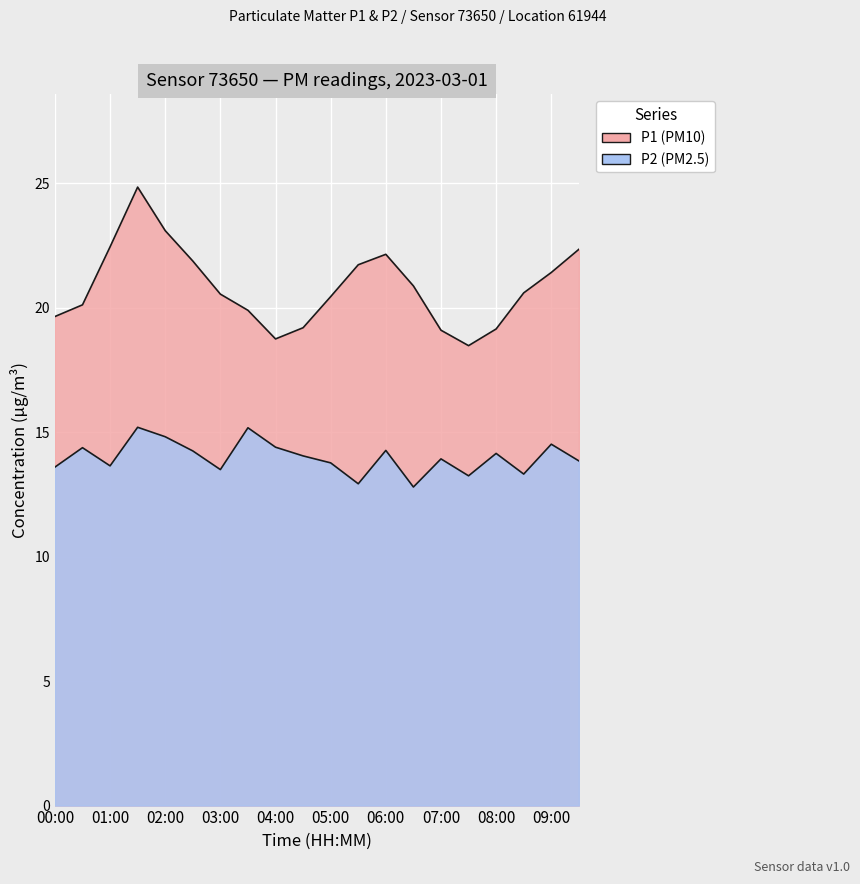

True or false: P1 and P2 cross at least once.

False